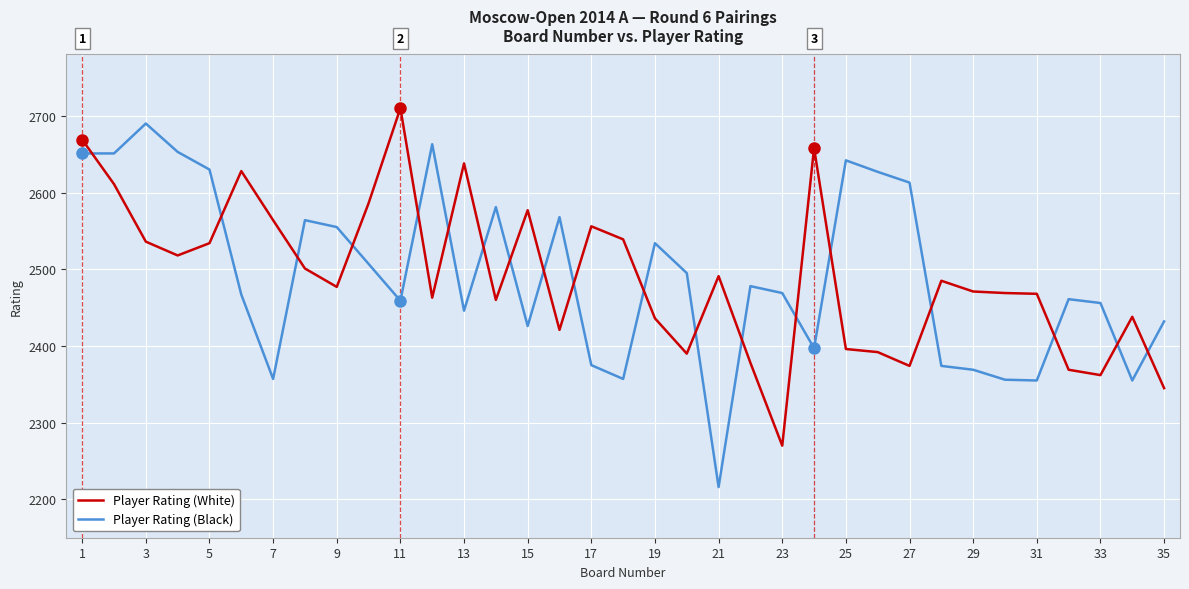

What is the maximum value for Player Rating (White)?

2710